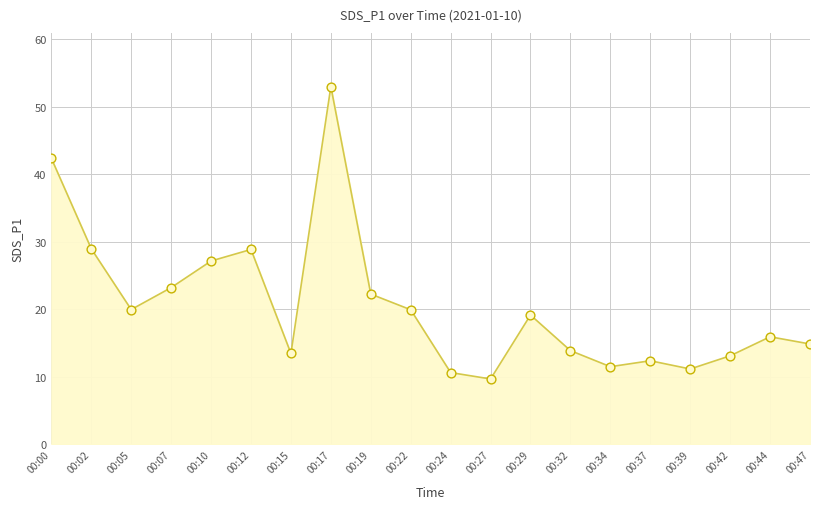

Which has a higher value, 00:17 or 00:29?

00:17